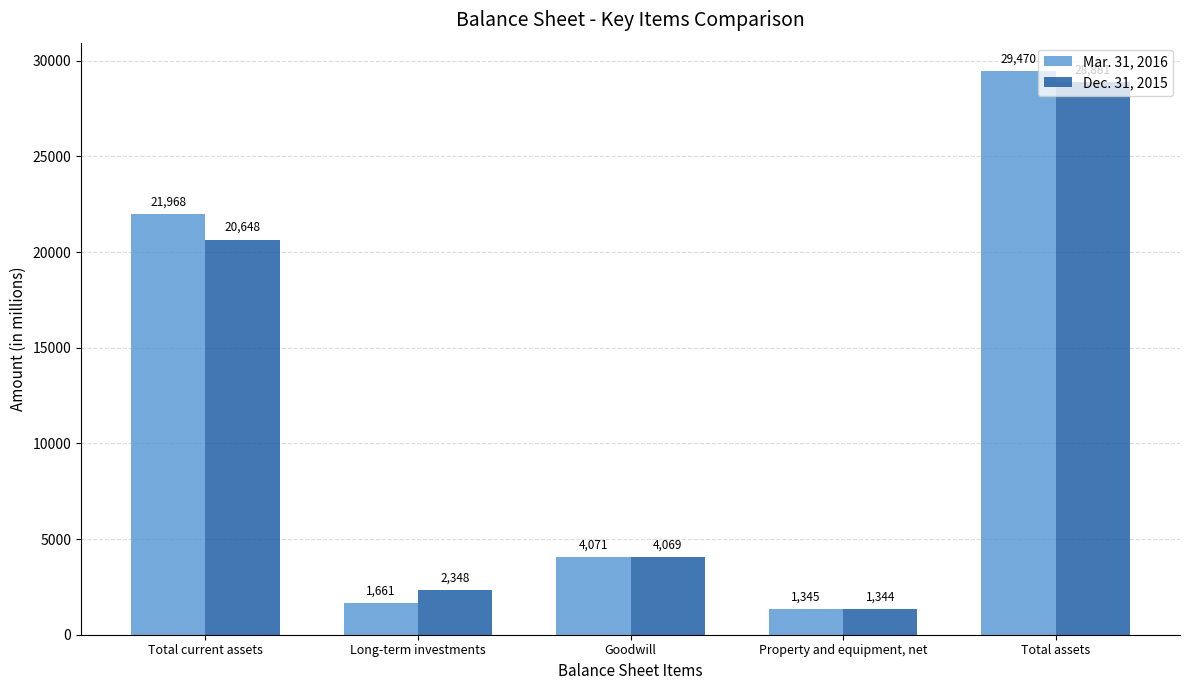

List the series in order of their peak value, lowest first.

Dec. 31, 2015, Mar. 31, 2016